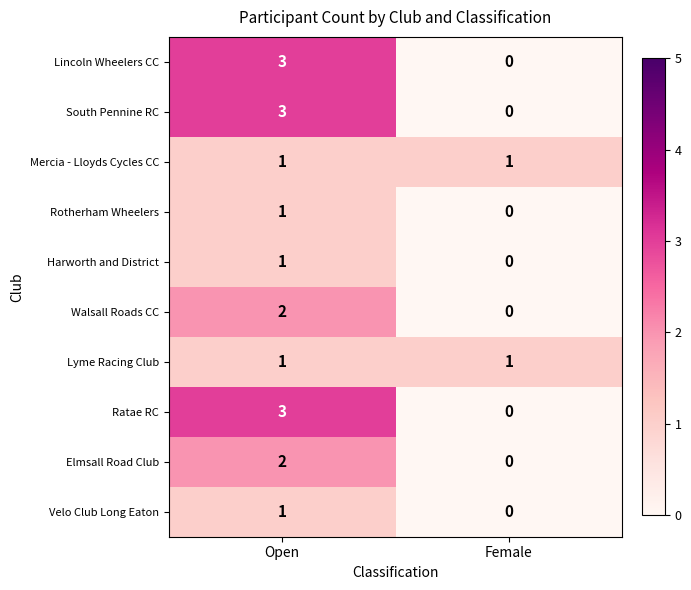

What is the difference between the South Pennine RC values at Female and Open?

3